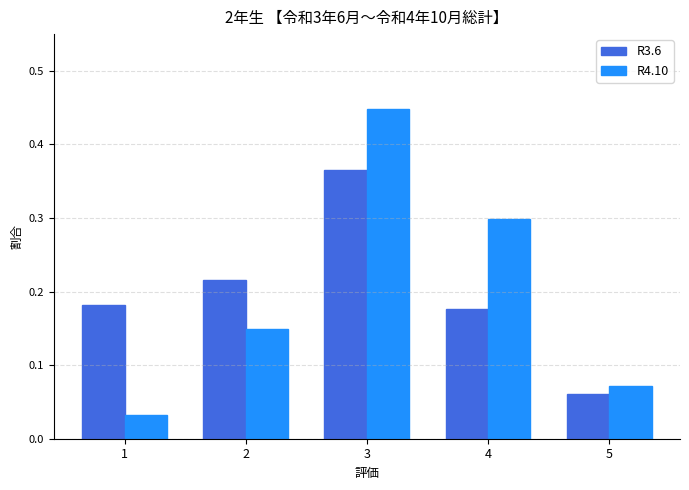

Is the value of R4.10 at 2 greater than the value of R3.6 at 5?

Yes